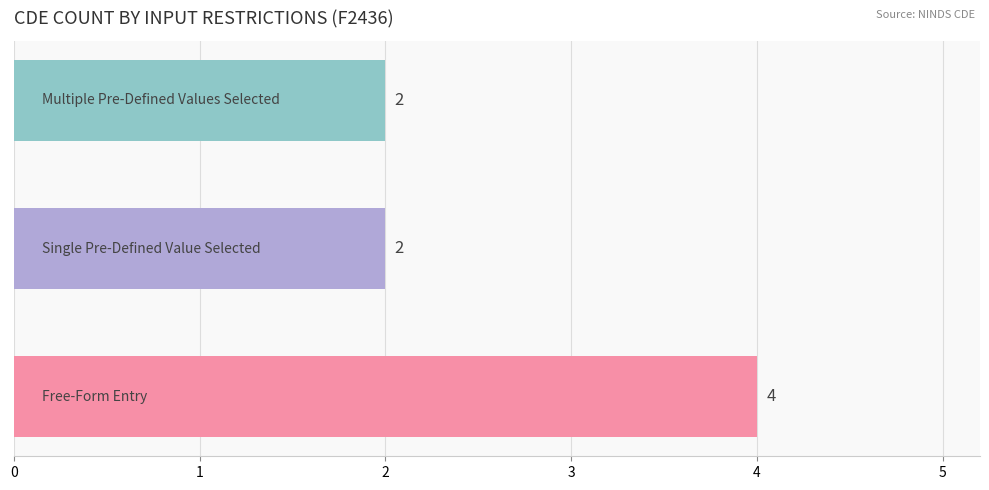

What is the greatest value displayed?

4